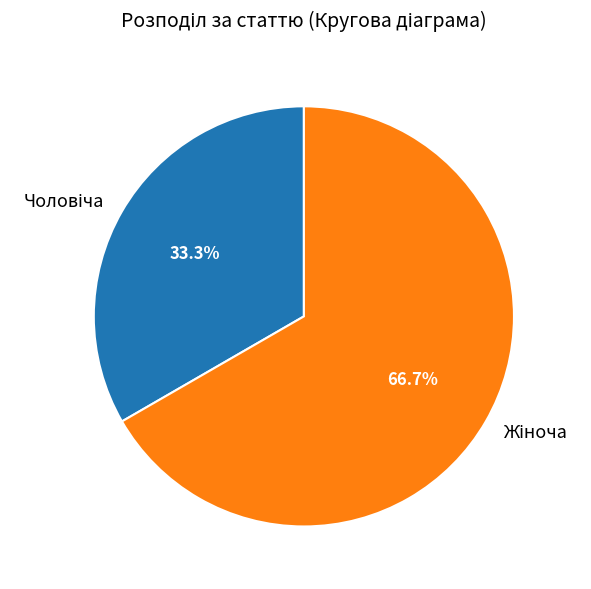

Does any single category account for the majority?

Yes